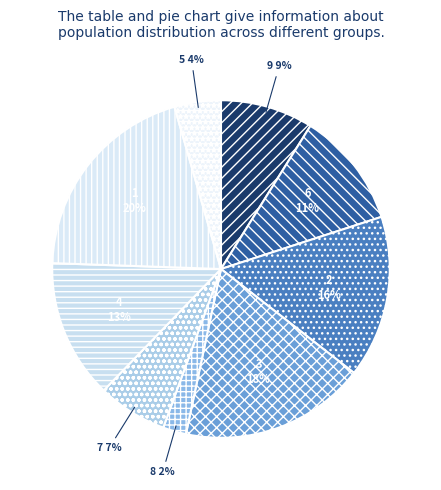

Which slice is the largest?

1